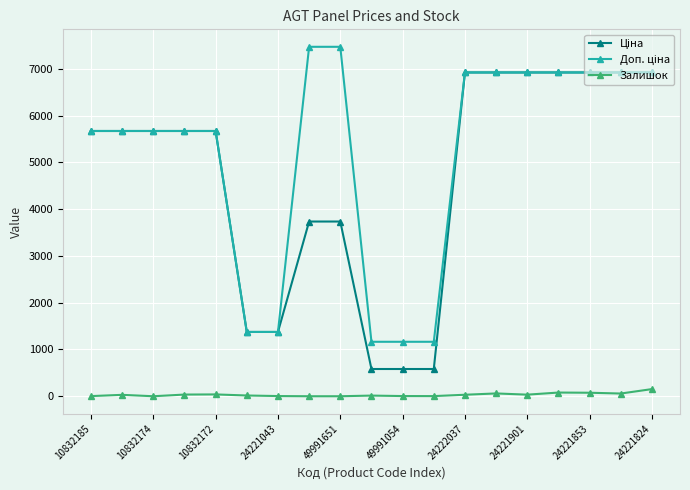

What is the maximum value shown in the chart?

7474.5